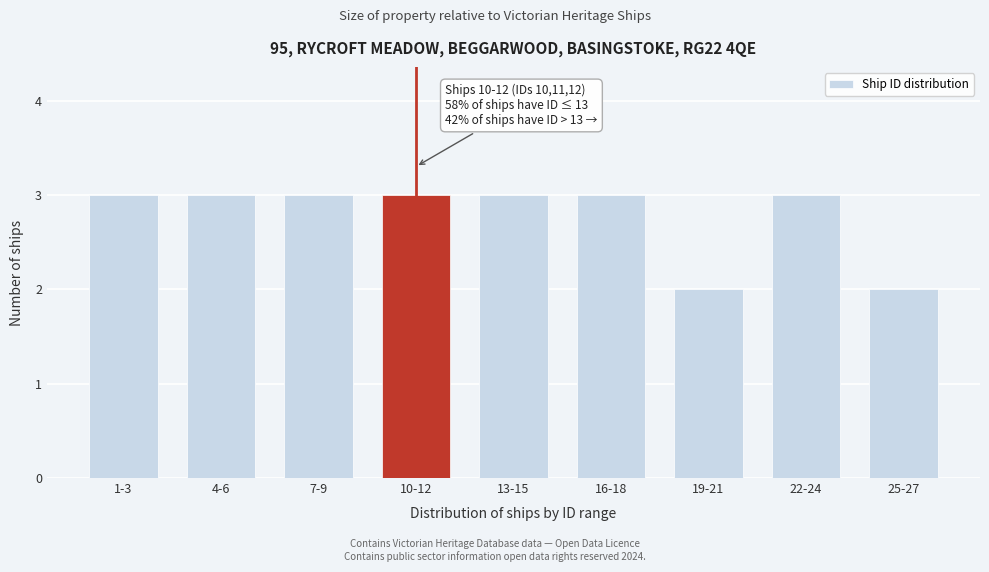

Reading right to left, transcribe all the data shown in this chart.

2	3	2	3	3	3	3	3	3